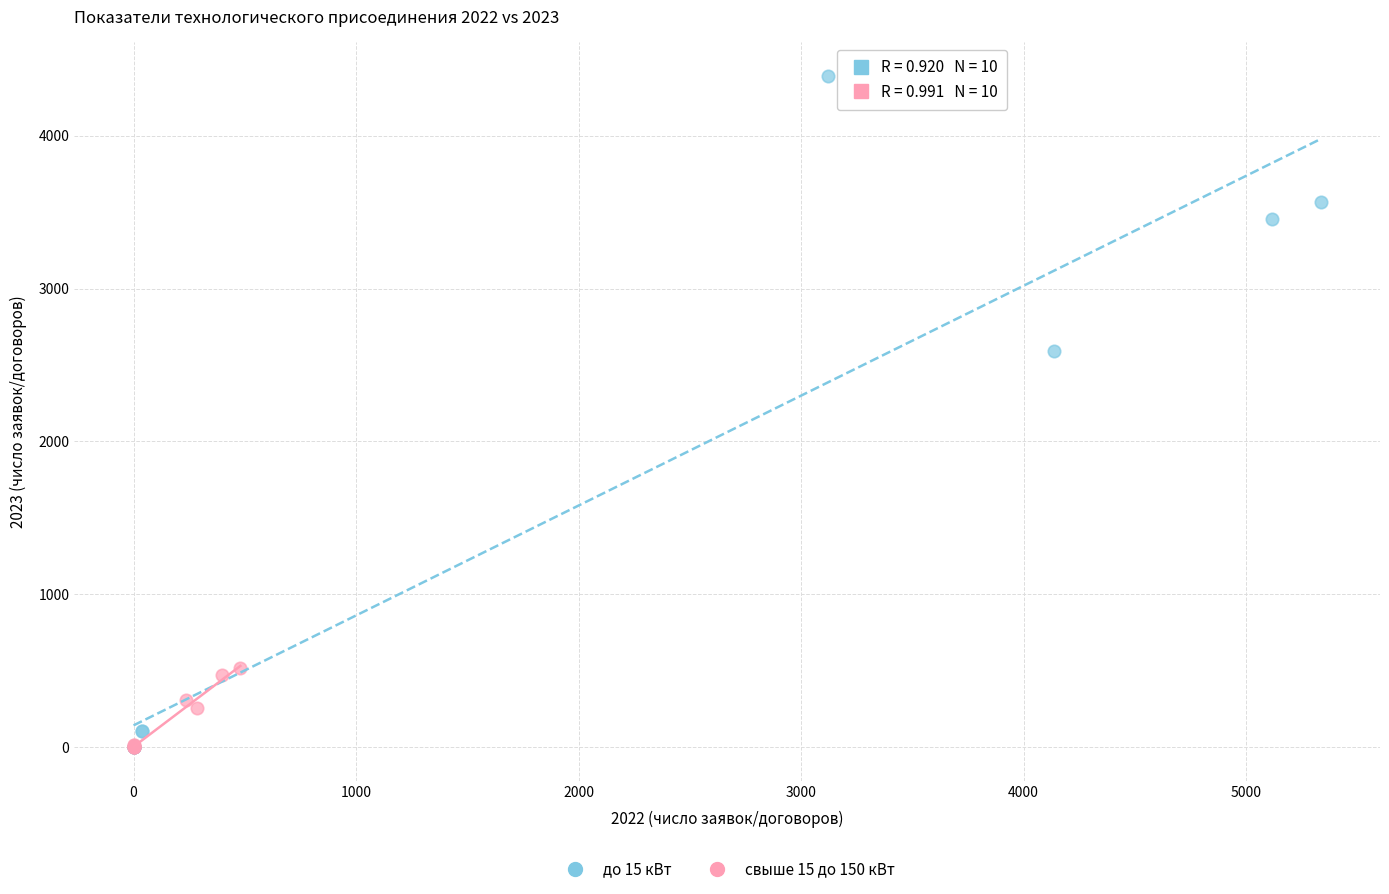

What are all the series names shown in the legend?

до 15 кВт, свыше 15 до 150 кВт